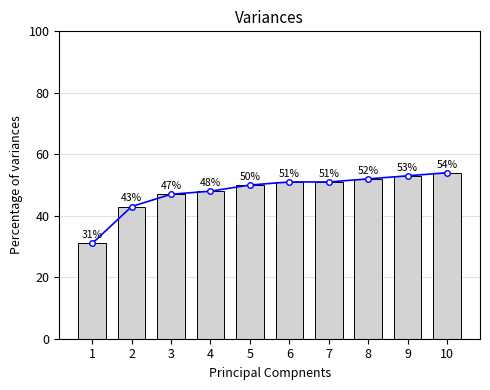

The value at 7 is 86. True or false?

False